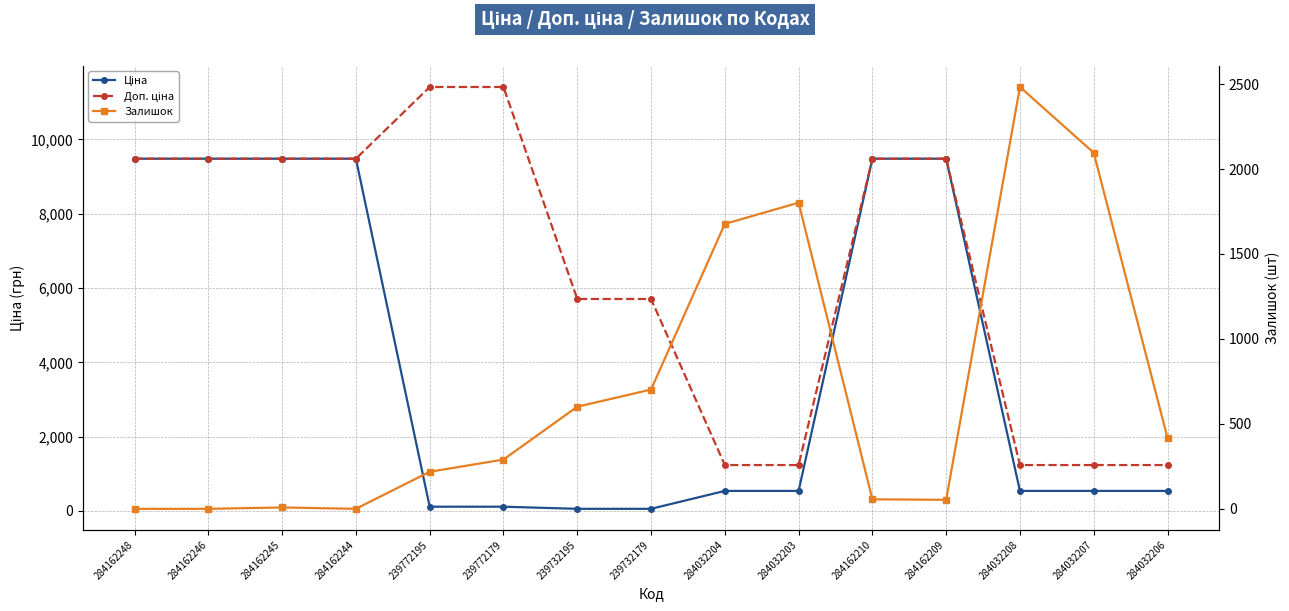

Count the number of data series in this chart.

3